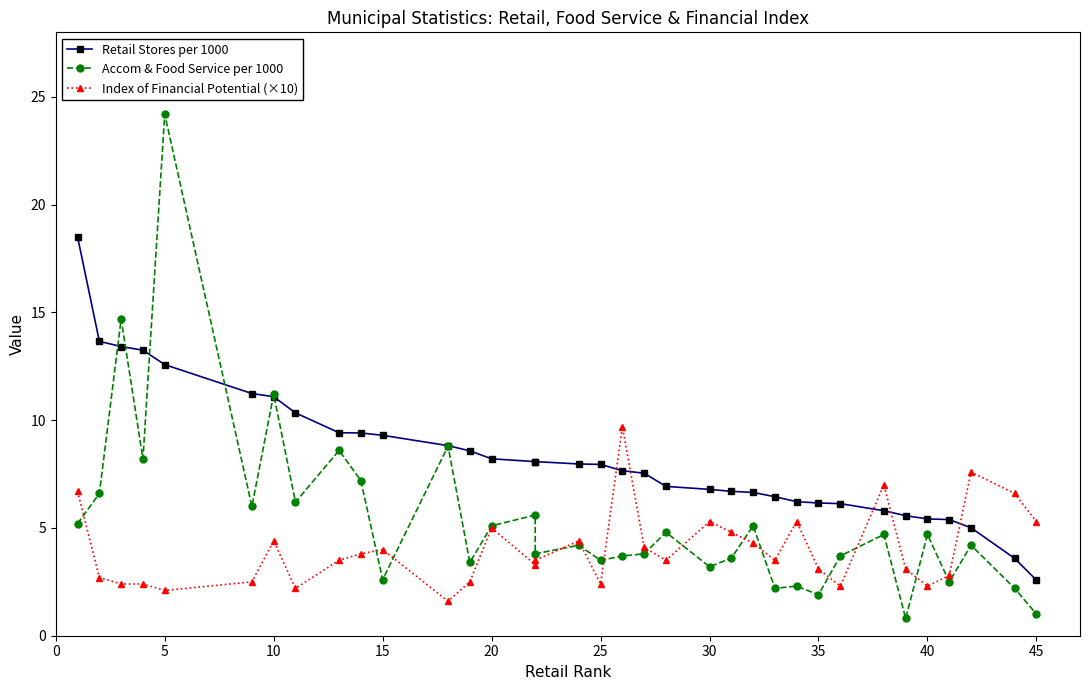

True or false: Index of Financial Potential (×10) has a value of 2.1 at 50.

False